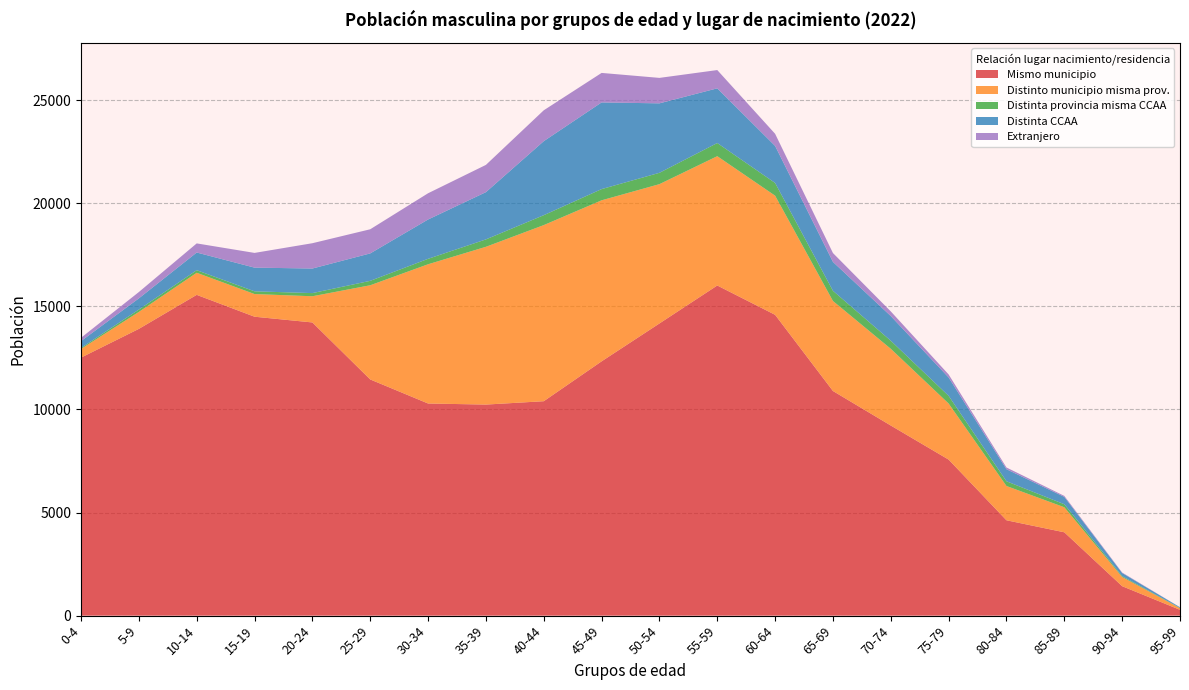

Reading left to right, extract all data points from this chart.

Mismo municipio: 0-4=12511	5-9=13905	10-14=15554	15-19=14494	20-24=14216	25-29=11452	30-34=10286	35-39=10234	40-44=10397	45-49=12330	50-54=14167	55-59=16008	60-64=14586	65-69=10892	70-74=9218	75-79=7566	80-84=4624	85-89=4041	90-94=1428	95-99=282
Distinto municipio misma prov.: 0-4=419	5-9=822	10-14=1071	15-19=1099	20-24=1270	25-29=4567	30-34=6751	35-39=7650	40-44=8539	45-49=7808	50-54=6755	55-59=6270	60-64=5777	65-69=4364	70-74=3720	75-79=2718	80-84=1662	85-89=1214	90-94=444	95-99=79
Distinta provincia misma CCAA: 0-4=49	5-9=115	10-14=125	15-19=133	20-24=153	25-29=215	30-34=264	35-39=359	40-44=481	45-49=544	50-54=550	55-59=638	60-64=617	65-69=495	70-74=392	75-79=373	80-84=229	85-89=146	90-94=43	95-99=12
Distinta CCAA: 0-4=333	5-9=542	10-14=857	15-19=1148	20-24=1192	25-29=1330	30-34=1907	35-39=2291	40-44=3589	45-49=4203	50-54=3368	55-59=2652	60-64=1796	65-69=1401	70-74=1195	75-79=892	80-84=584	85-89=357	90-94=153	95-99=33
Extranjero: 0-4=161	5-9=307	10-14=442	15-19=714	20-24=1227	25-29=1170	30-34=1272	35-39=1321	40-44=1497	45-49=1430	50-54=1234	55-59=886	60-64=587	65-69=429	70-74=226	75-79=145	80-84=84	85-89=48	90-94=22	95-99=3